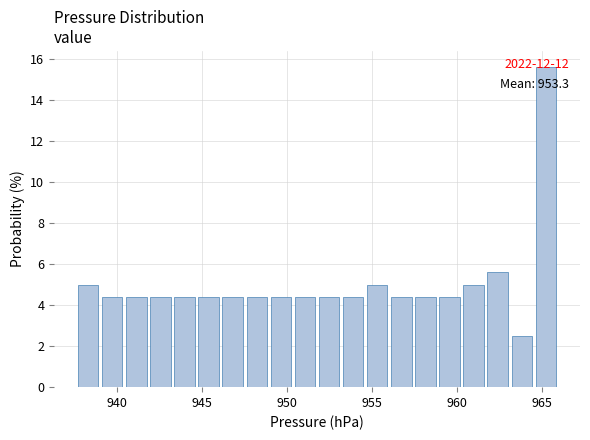

Read against the x-axis, roughly where is the centre of the tallest bar?

965.0